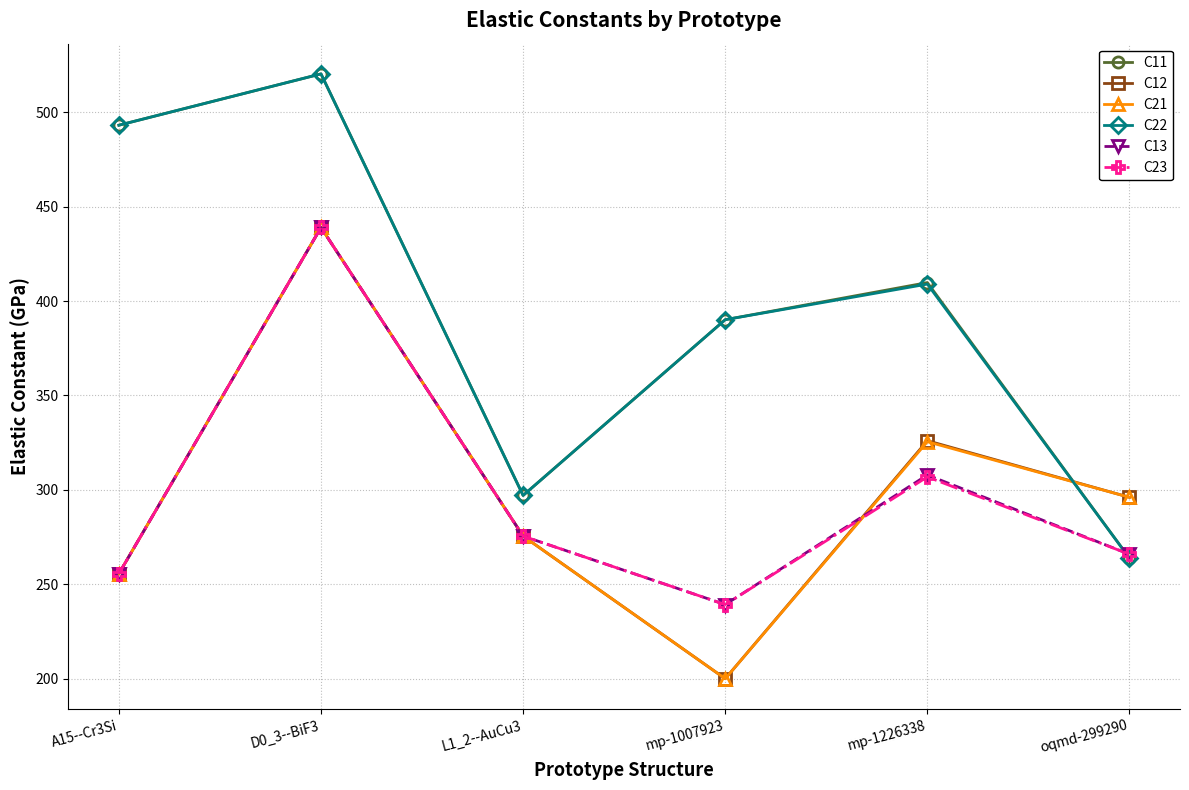

Which series changed the most between mp-1007923 and mp-1226338?

C12